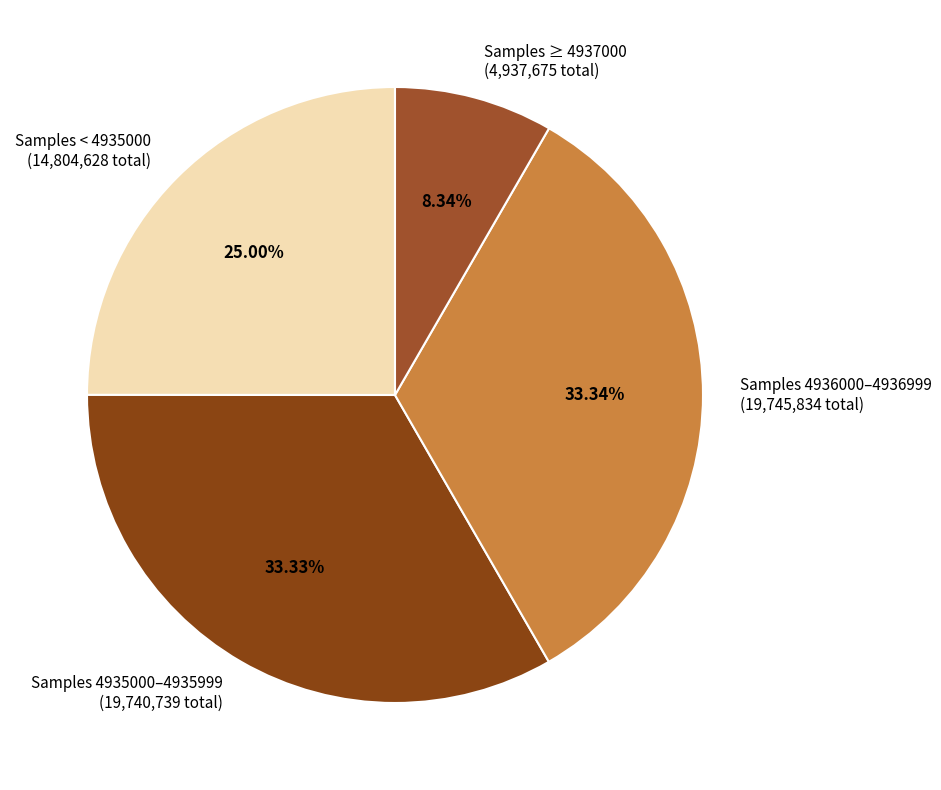

Is the sum of Samples ≥ 4937000 (4,937,675 total) and Samples 4936000–4936999 (19,745,834 total) greater than half?

No